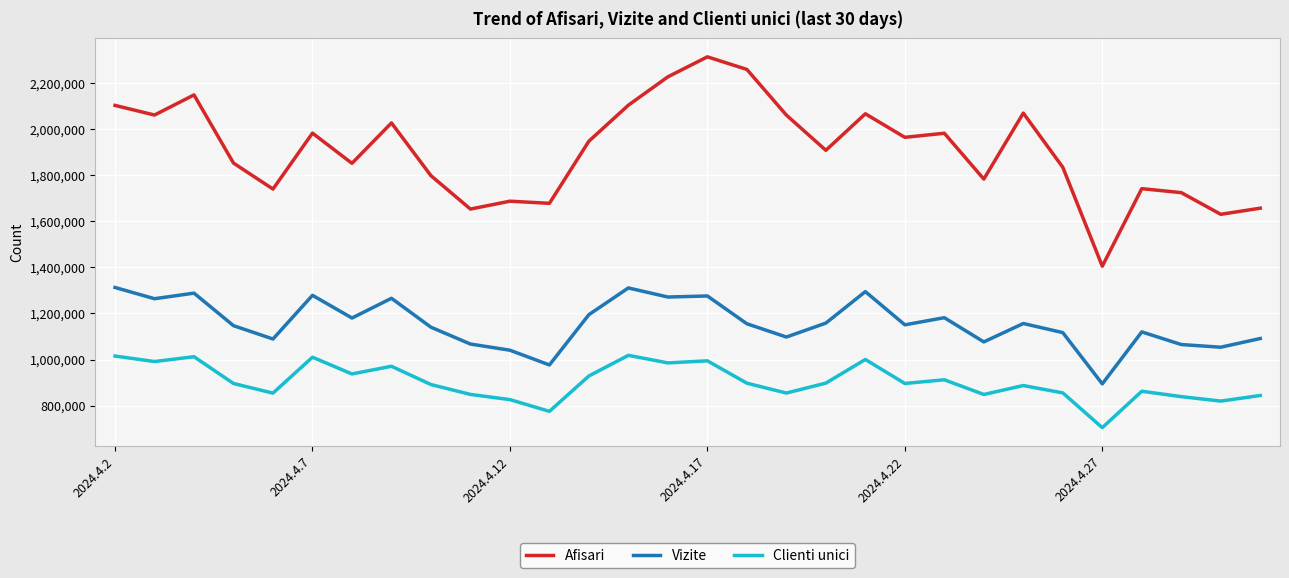

List the series in order of their overall mean, lowest first.

Clienti unici, Vizite, Afisari